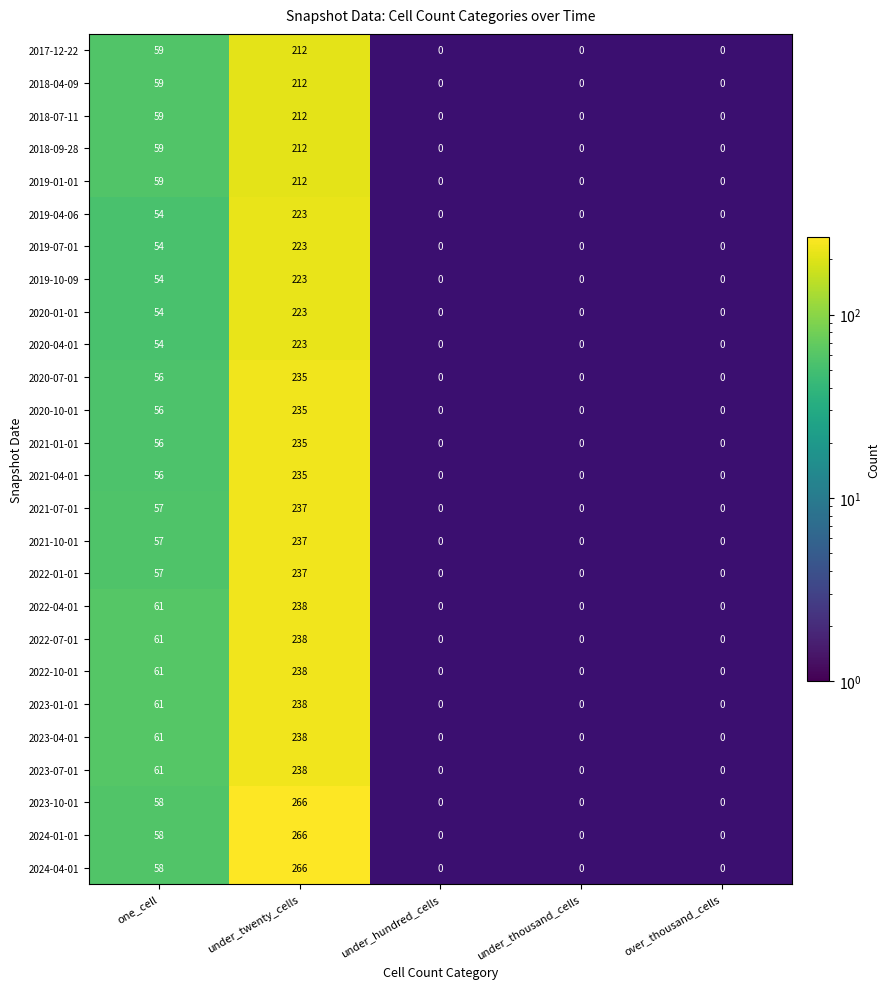

True or false: 2023-10-01 has a value of 266 at under_twenty_cells.

True